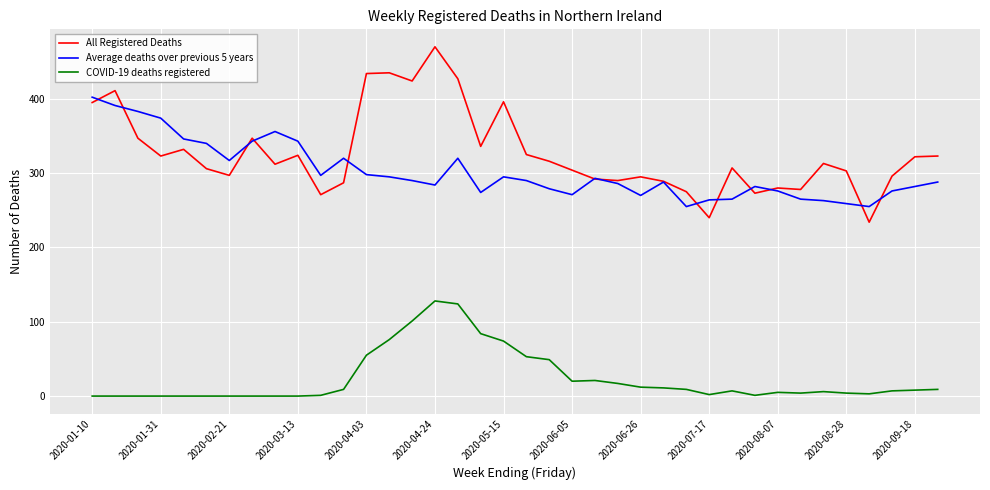

Which series has the widest spread of values?

All Registered Deaths